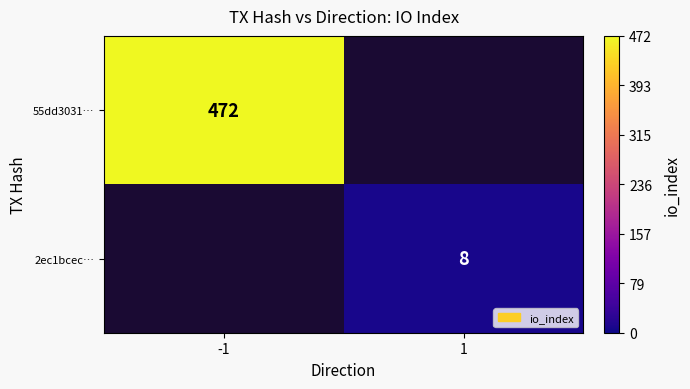

At how many categories does at least one series exceed 15?

1